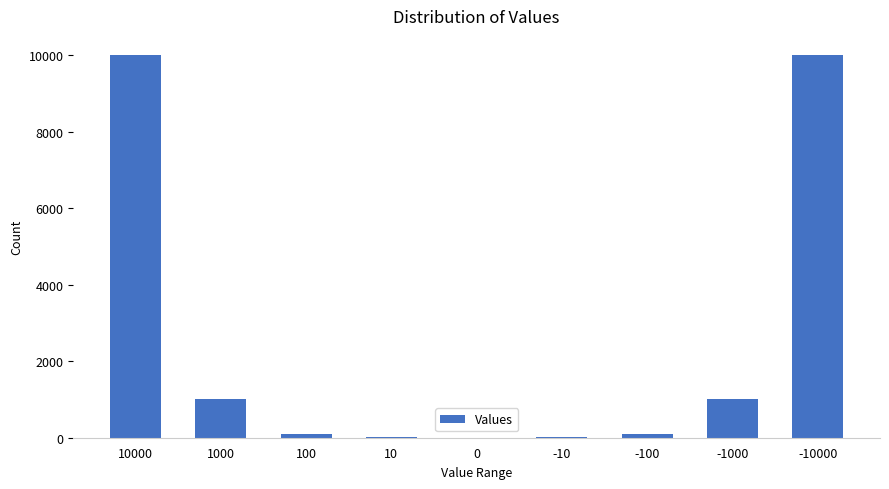

True or false: the data shows -4966 at 0.

False